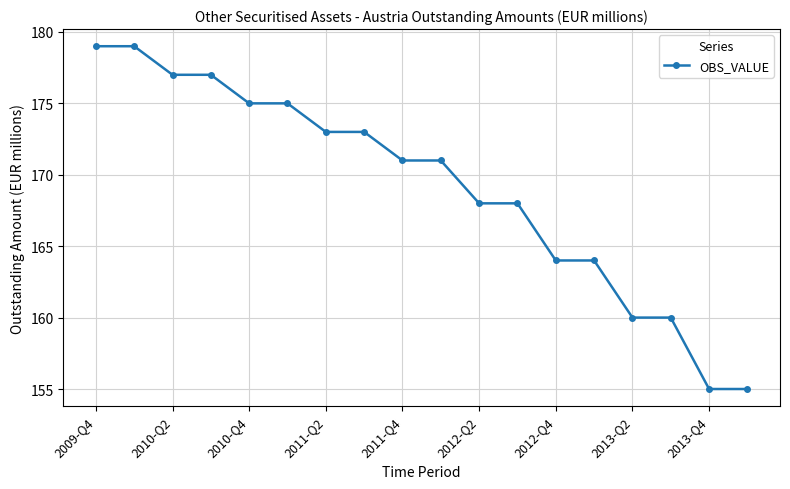

What is the average value?

169